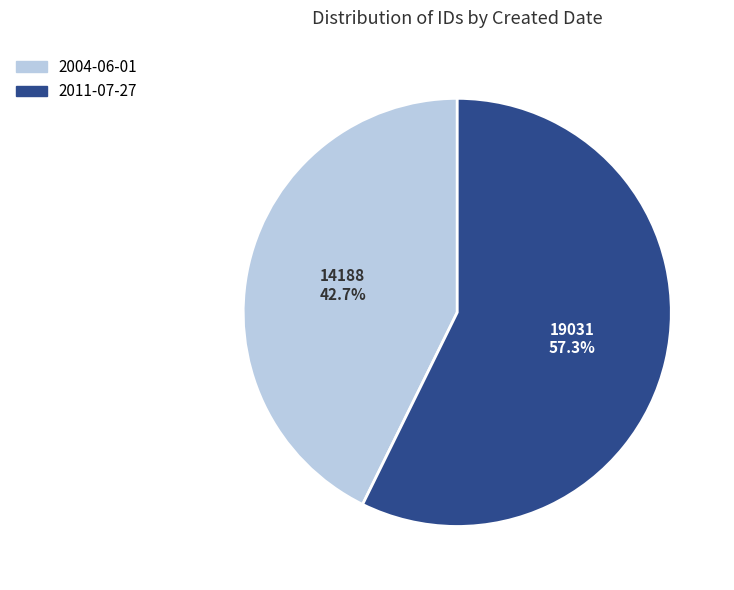

Between 2011-07-27 and 2004-06-01, which is larger?

2011-07-27